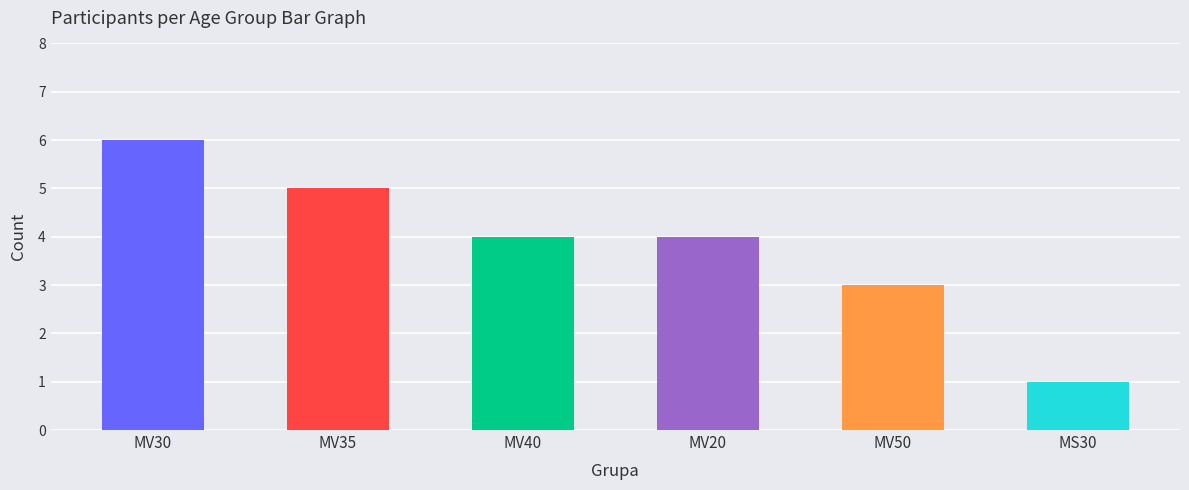

What position from the right is MV35?

5